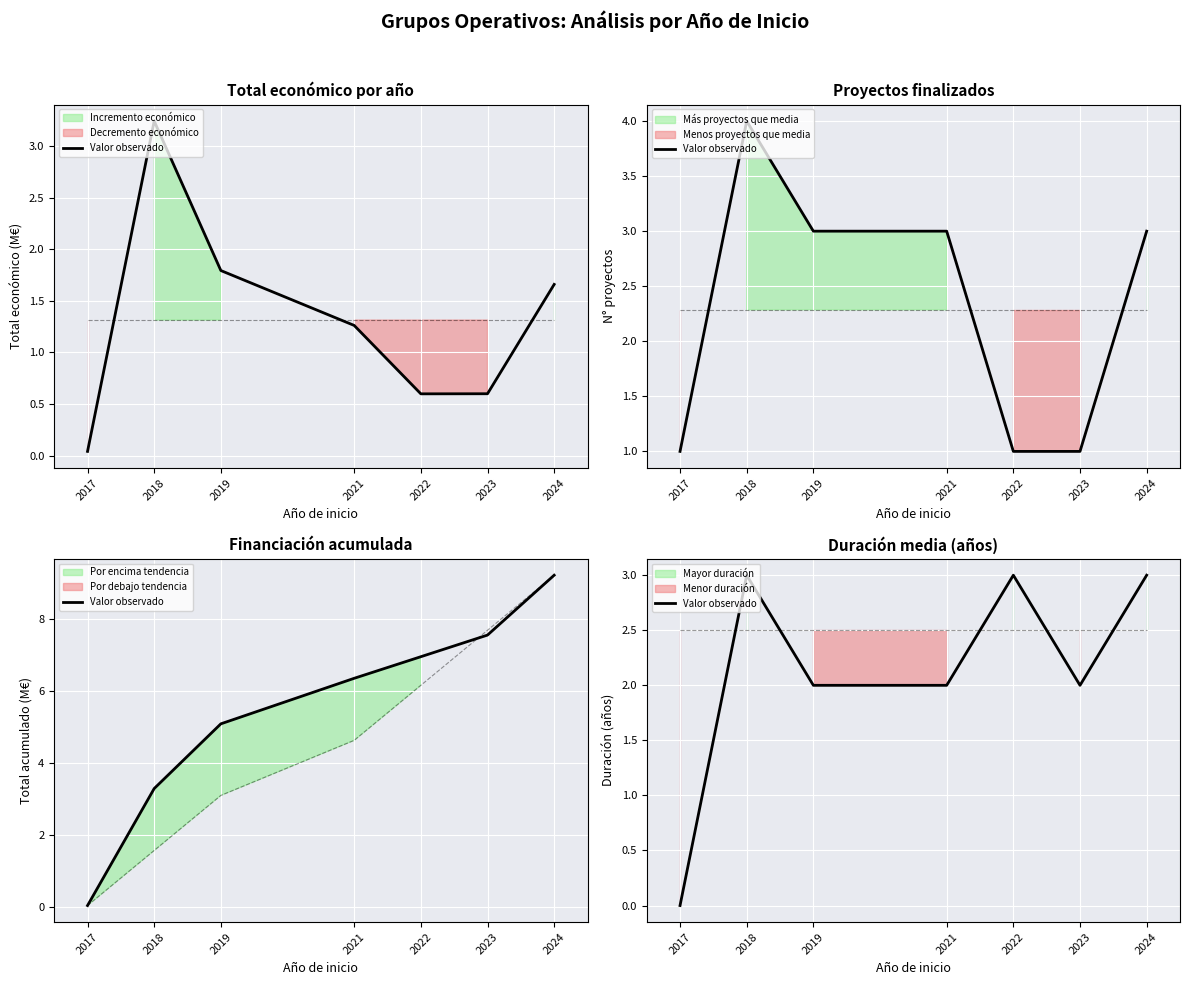

What is the sum of the values at 2018 and 2021?

5